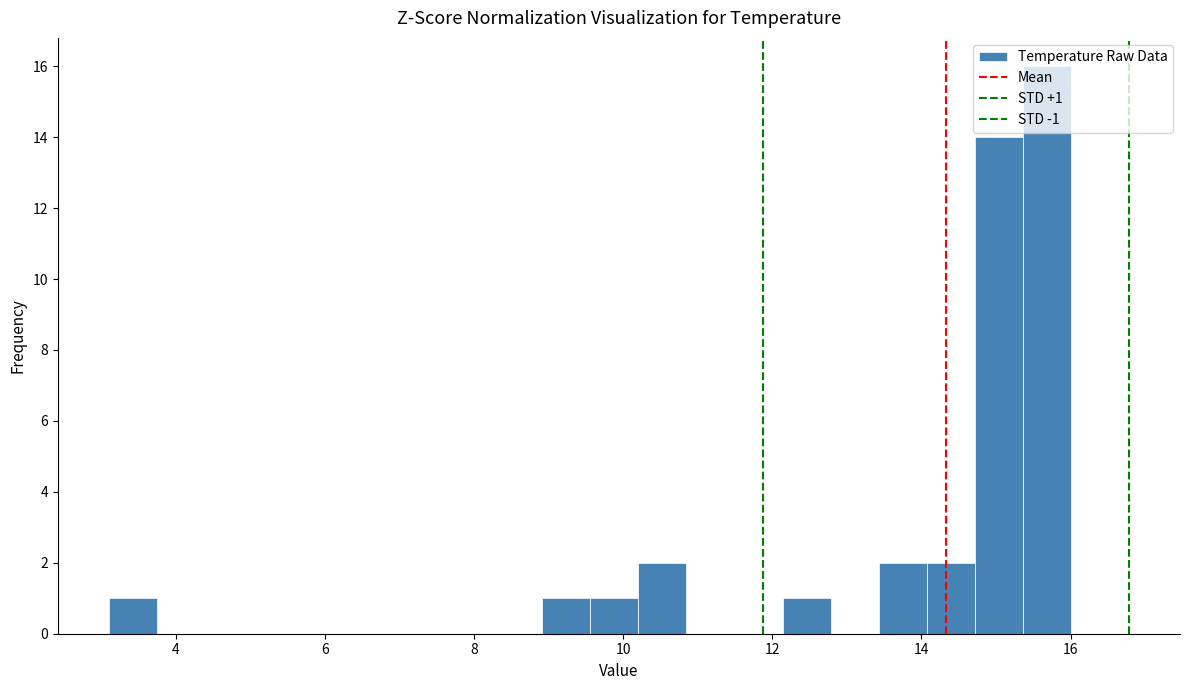

Read against the x-axis, roughly where is the centre of the tallest bar?

15.6